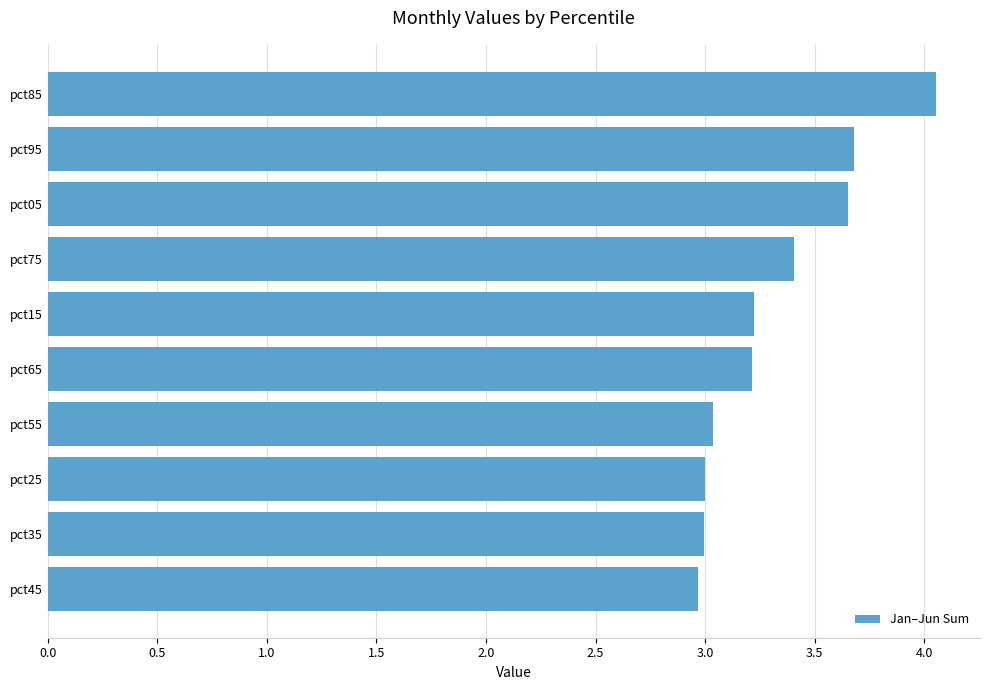

What is the difference between the second highest and second lowest values?

0.7